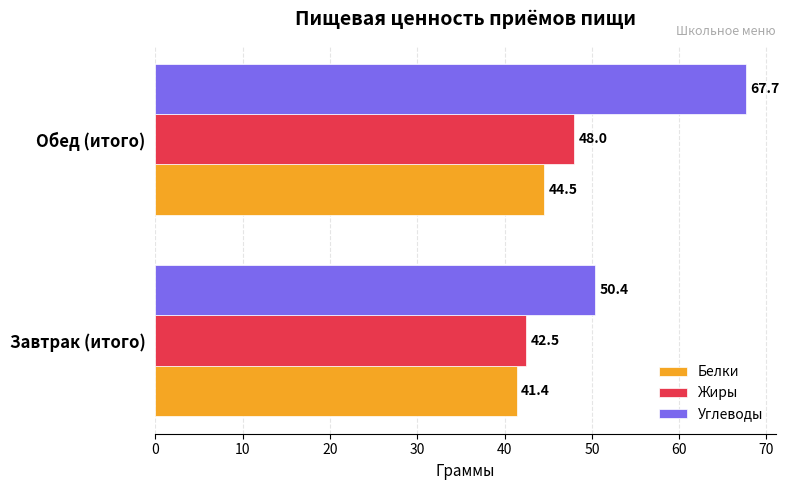

What is the sum of all Углеводы values?

118.1